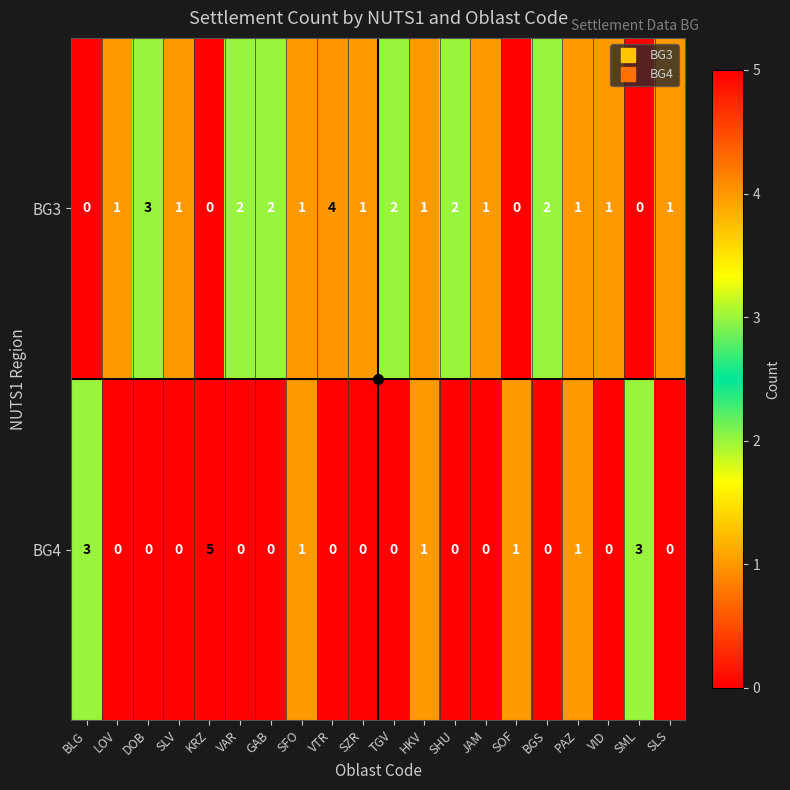

What is the sum of all BG4 values?

15